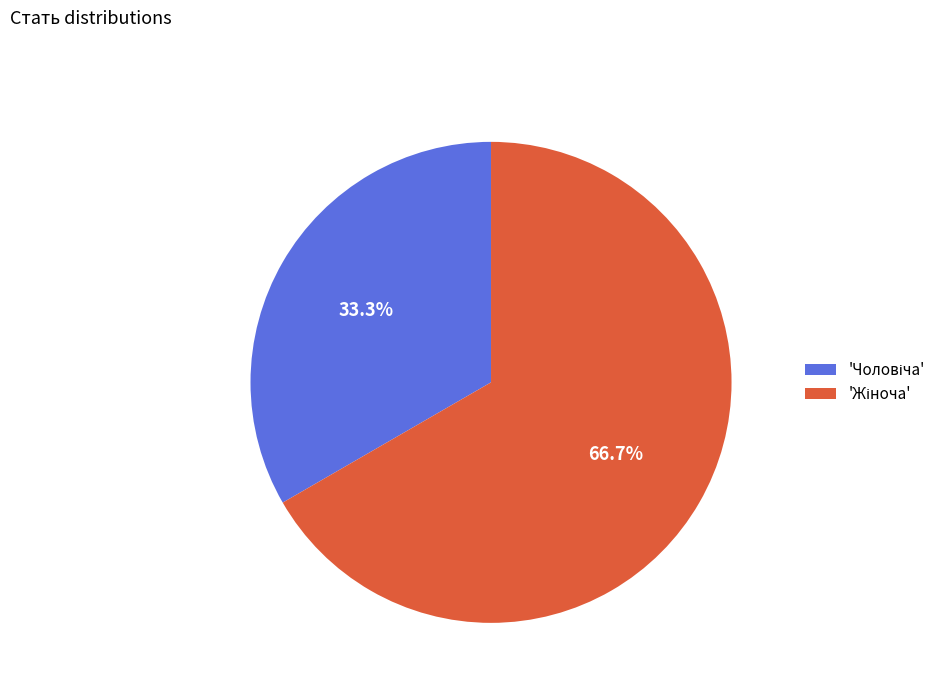

Does any single category account for the majority?

Yes